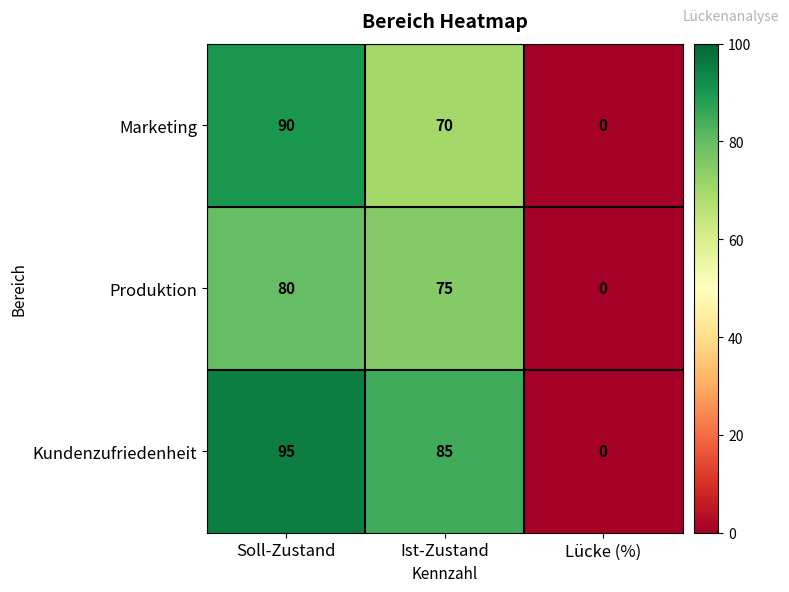

Which series has the largest total across all categories?

Kundenzufriedenheit